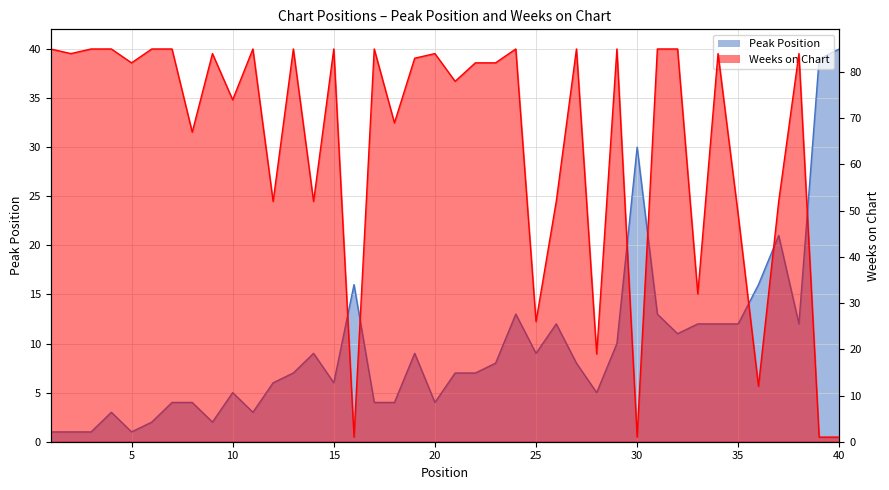

What is the total value across all series at 36?

28